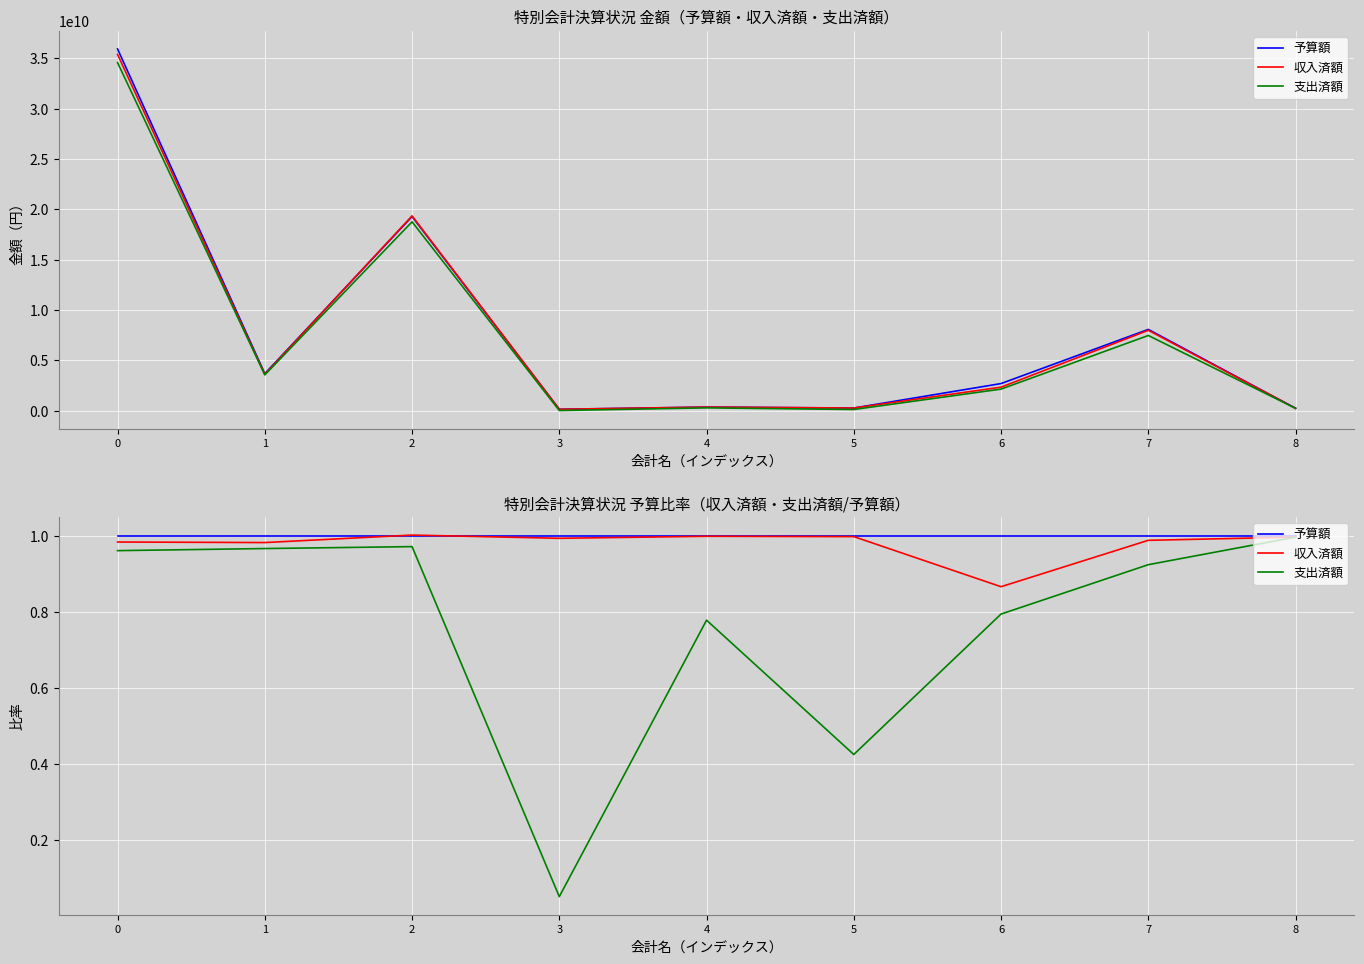

True or false: 収入済額 has more than 0 points higher than both neighbors.

True